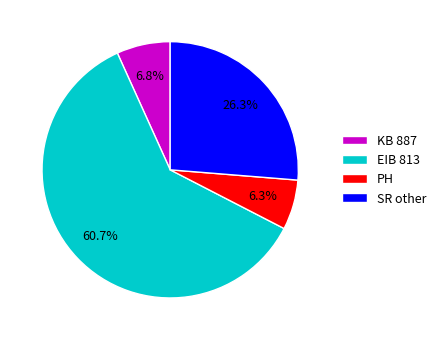

Between PH and SR other, which is larger?

SR other